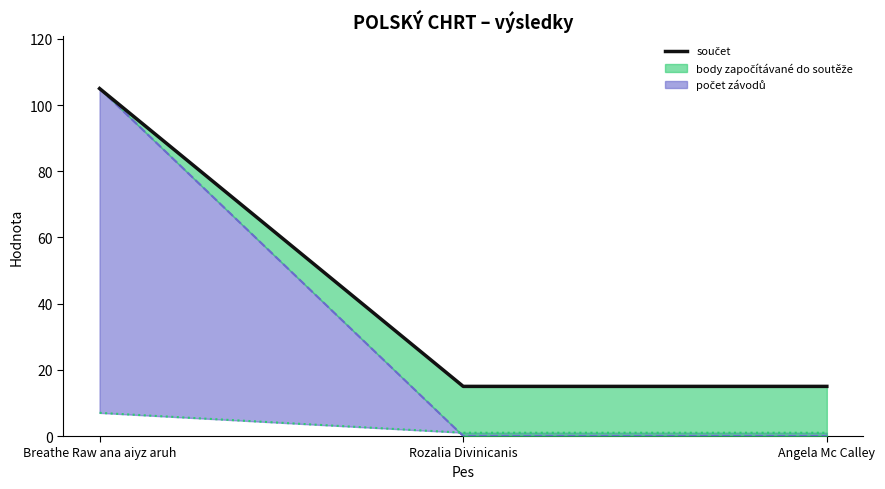

The chart shows a value of 105 at Breathe Raw ana aiyz aruh. True or false?

True